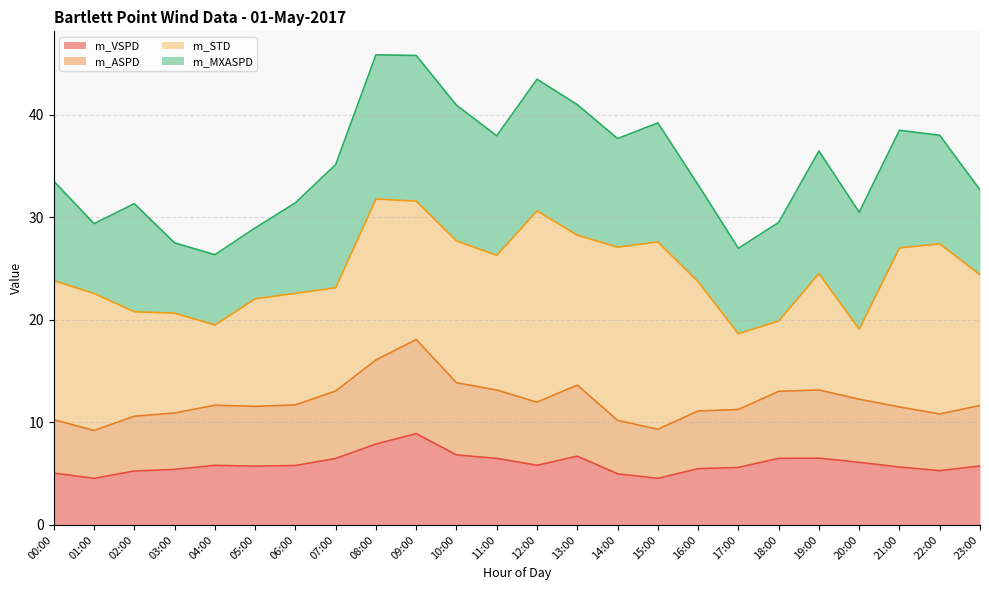

True or false: m_ASPD has a value of 11.3 at 17:00.

True